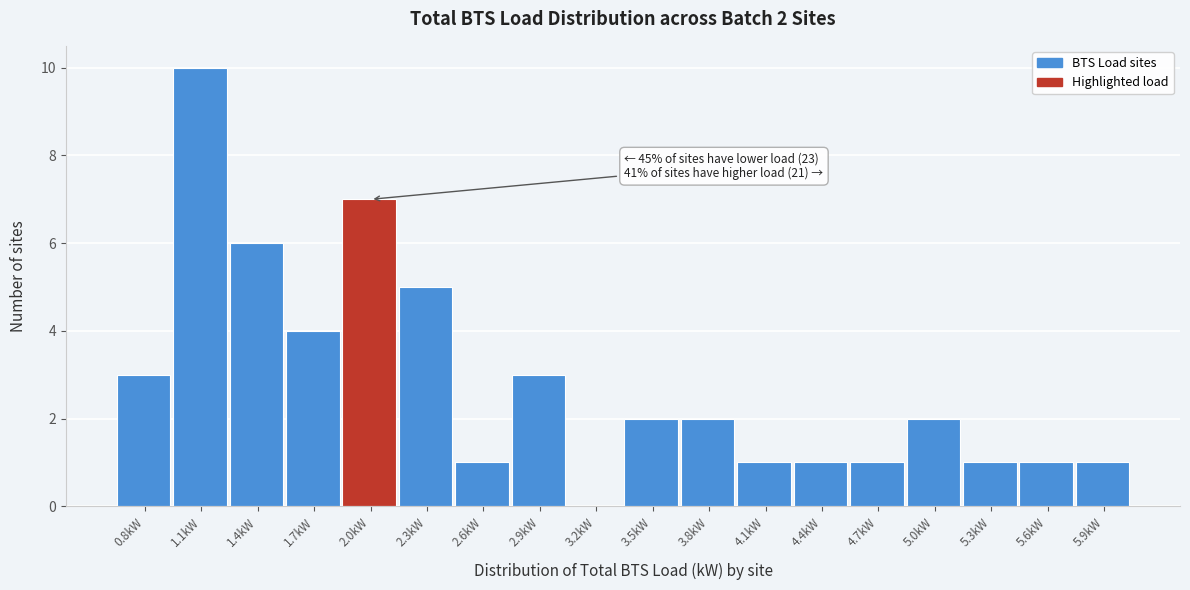

Reading right to left, list all the values displayed in this chart.

5.9kW=1	5.6kW=1	5.3kW=1	5.0kW=2	4.7kW=1	4.4kW=1	4.1kW=1	3.8kW=2	3.5kW=2	3.2kW=0	2.9kW=3	2.6kW=1	2.3kW=5	2.0kW=7	1.7kW=4	1.4kW=6	1.1kW=10	0.8kW=3